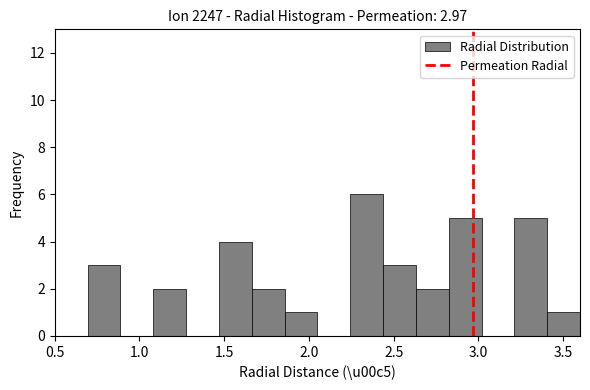

Around what value on the x-axis is the tallest bar? Give the approximate position of its centre, as read against the axis.

2.35